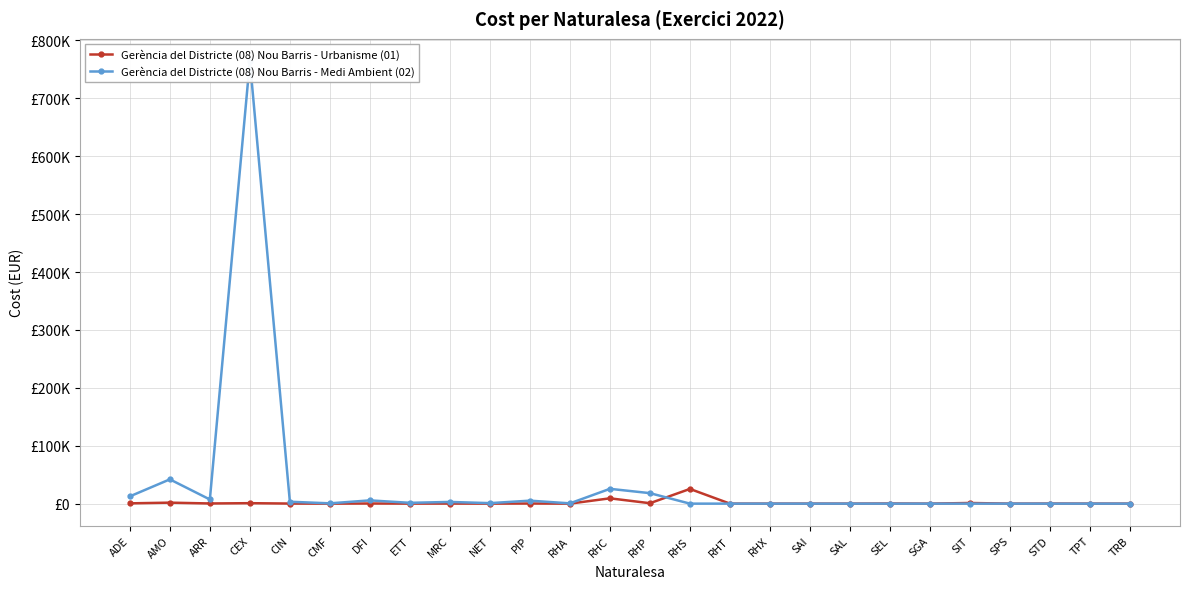

Reading right to left, transcribe all the data shown in this chart.

Gerència del Districte (08) Nou Barris - Urbanisme (01): 4.9	49.2	128.0	7.0	1115.3	28.8	233.7	8.7	24.2	1.9	5.6	25395.9	735.6	9180.2	20.9	208.9	35.2	119.2	57.2	228.5	20.8	132.8	796.7	291.8	1703.2	509.6
Gerència del Districte (08) Nou Barris - Medi Ambient (02): 0.0	0.0	0.0	0.0	0.0	0.0	0.0	0.0	0.0	0.0	0.0	0.0	18113.0	25564.5	480.8	5144.2	865.7	2934.2	1409.0	5625.7	513.2	3269.6	764414.5	7186.0	41937.3	12548.1